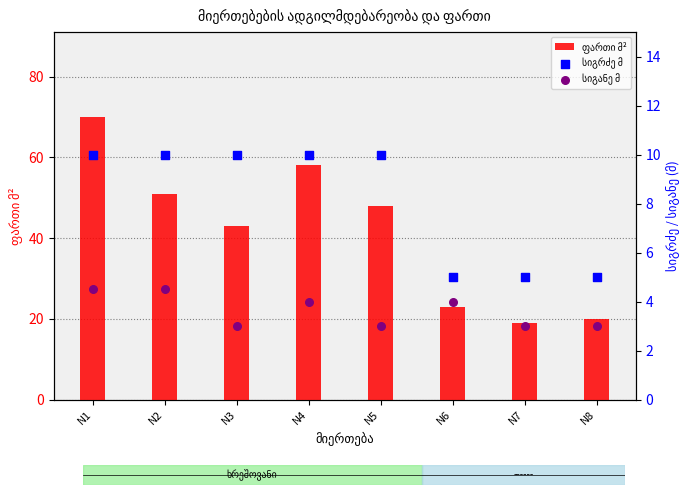

Which series contains the lowest Y value?

სიგანე მ